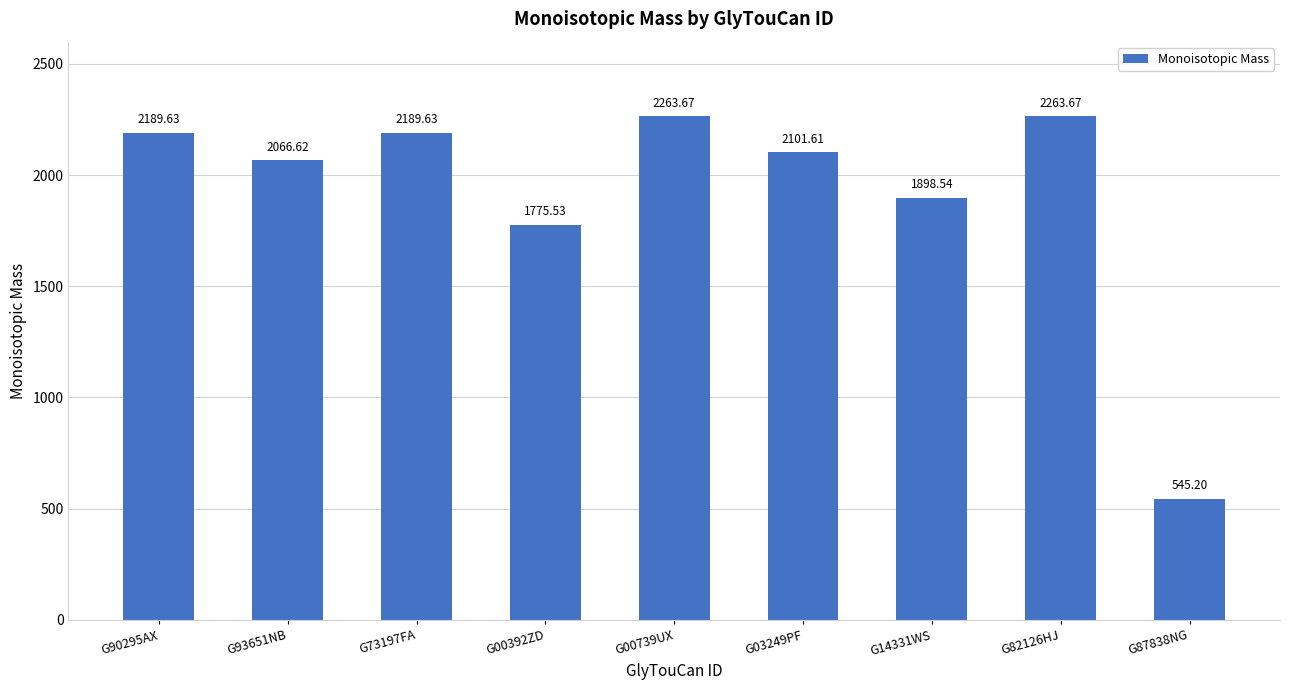

Reading left to right, extract all data points from this chart.

2189.6	2066.6	2189.6	1775.5	2263.7	2101.6	1898.5	2263.7	545.2